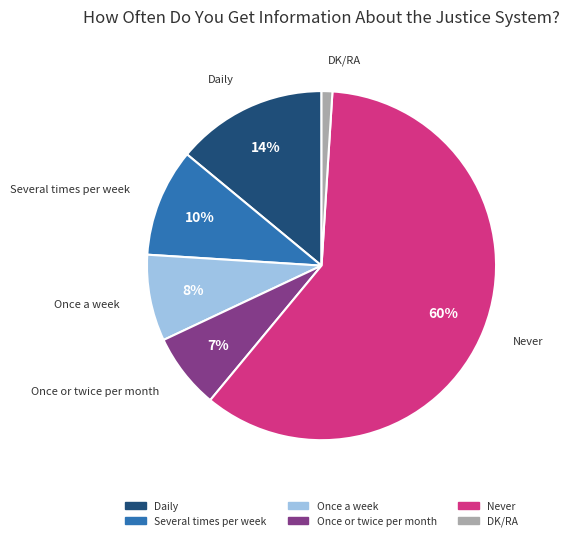

Is Once a week the majority of the pie?

No